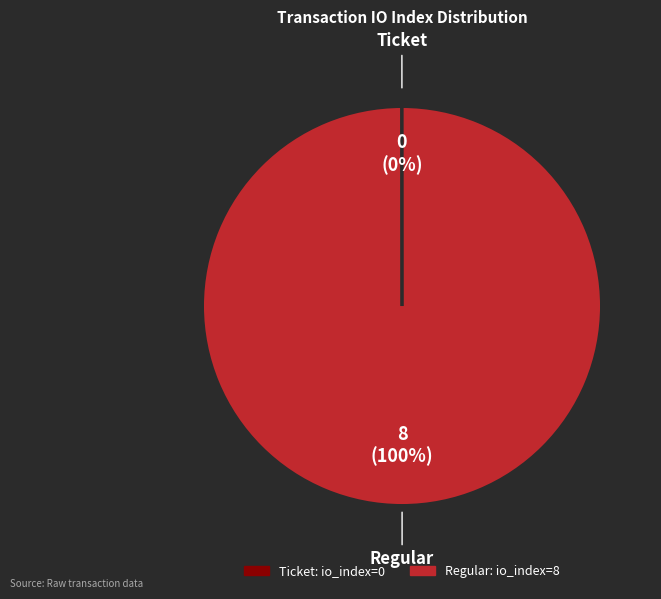

To the nearest percent, what is the average slice percentage?

50%